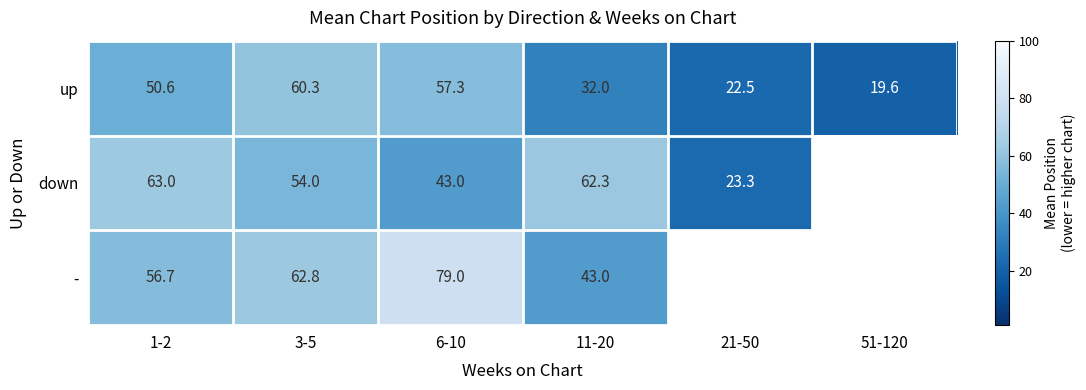

List the labels in order of down value, smallest first.

21-50, 6-10, 3-5, 11-20, 1-2, 51-120